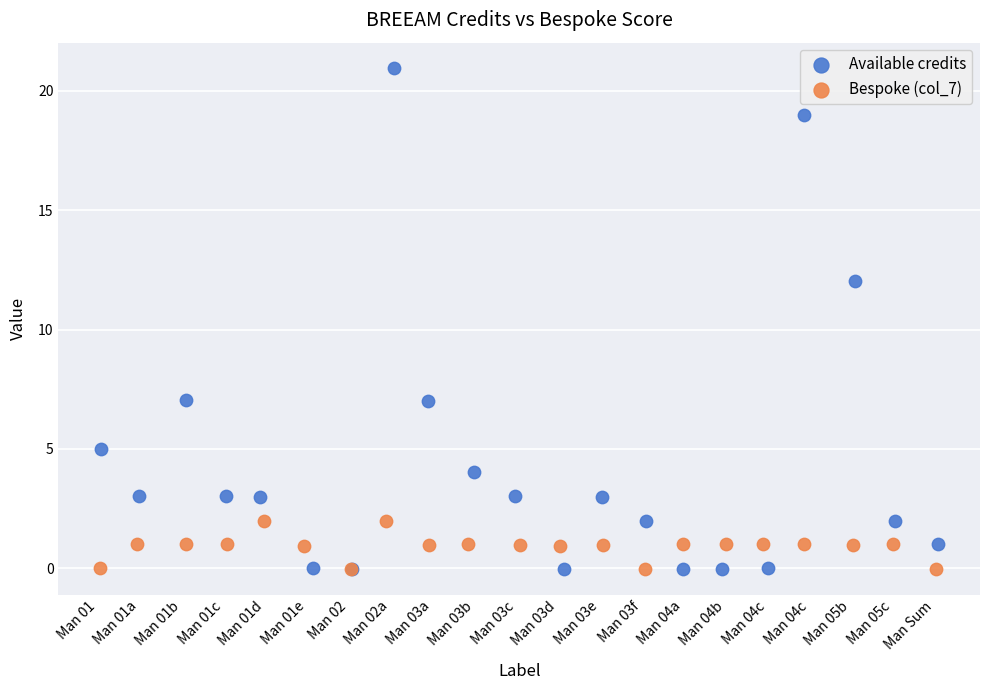

Which series has the largest Y range (max minus min)?

Available credits